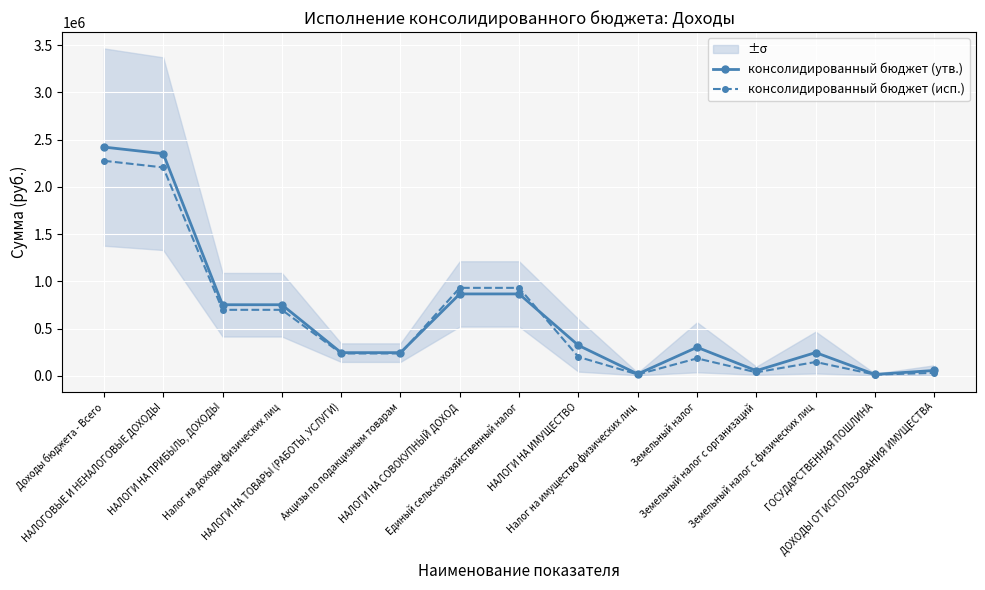

Between Налог на имущество физических лиц and Земельный налог с организаций, which is larger?

Земельный налог с организаций